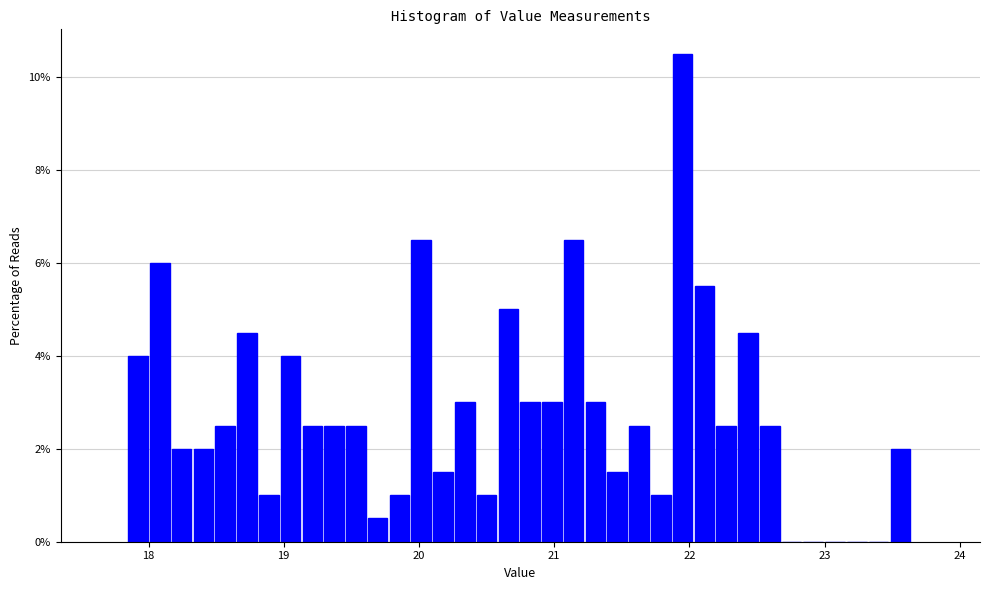

Around what value on the x-axis is the tallest bar? Give the approximate position of its centre, as read against the axis.

22.0